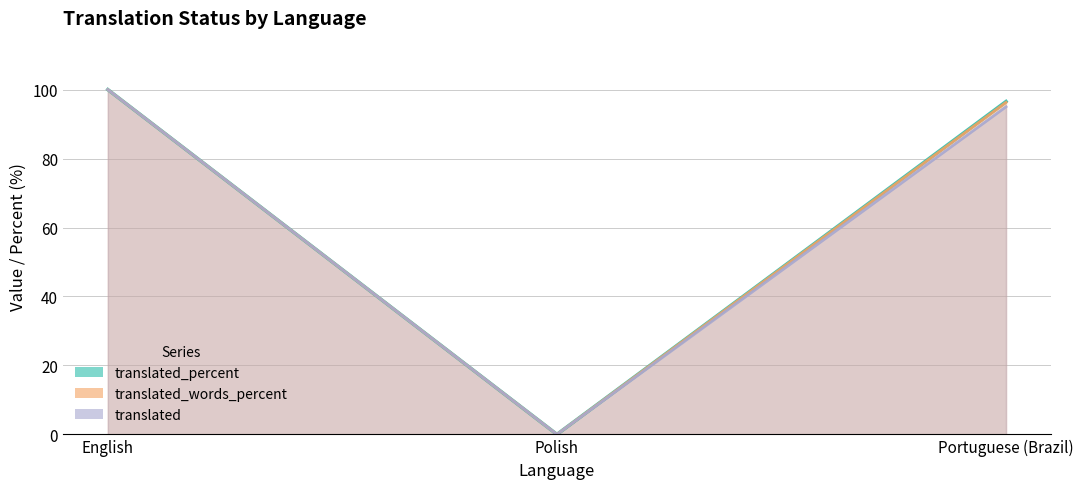

Reading left to right, list all the values displayed in this chart.

translated: English=100.0	Polish=0.0	Portuguese (Brazil)=95.0
translated_percent: English=100.0	Polish=0.0	Portuguese (Brazil)=96.3
translated_words_percent: English=100.0	Polish=0.0	Portuguese (Brazil)=96.5